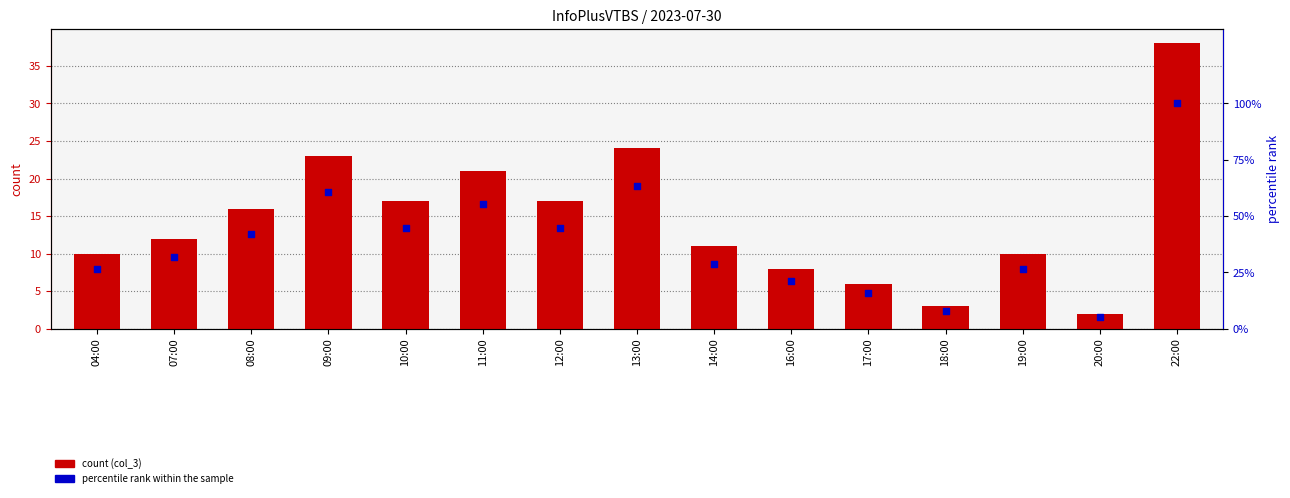

Is the value of count (col_3) at 16:00 greater than the value of percentile rank within the sample at 18:00?

Yes